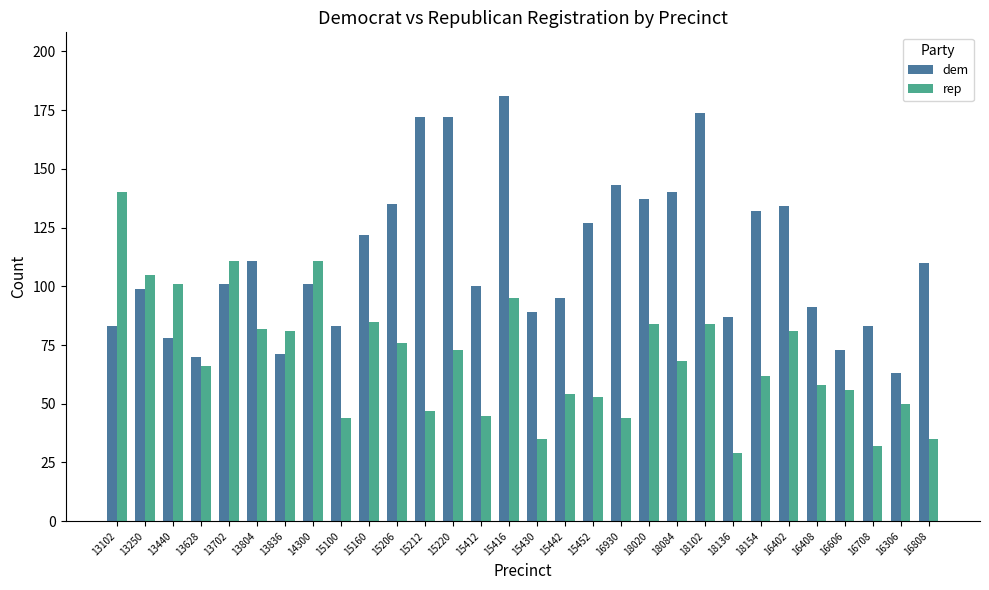

What is the average value of the dem series?

112